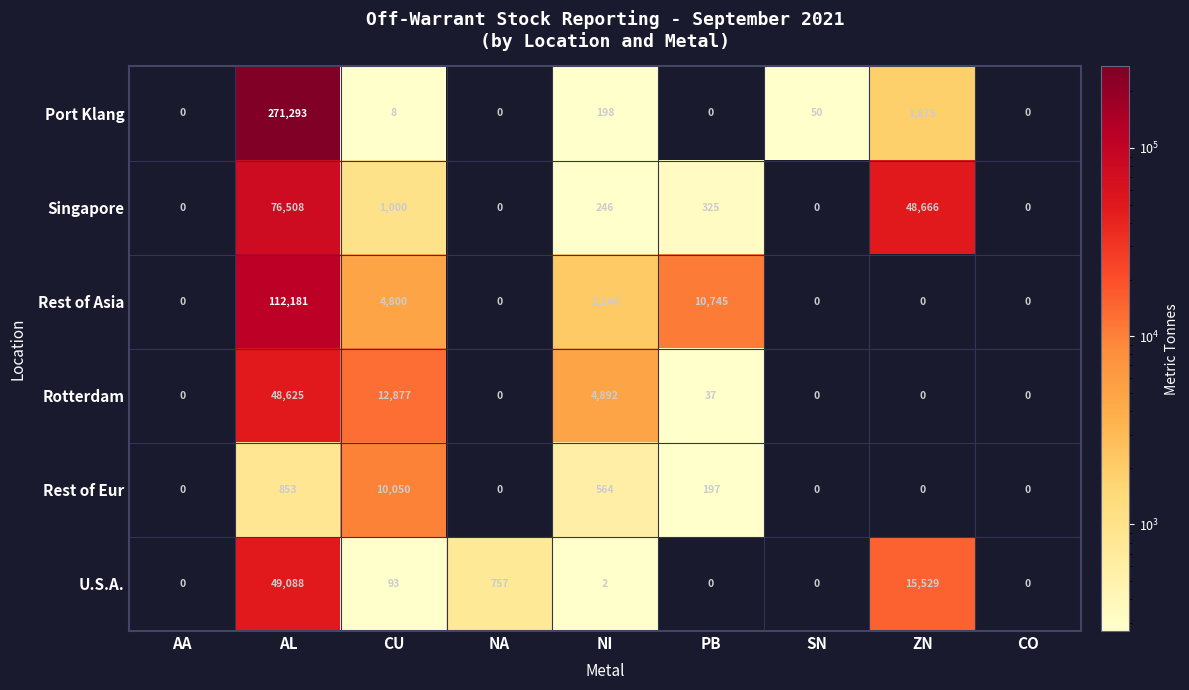

What is the difference between the U.S.A. values at CO and AL?

49088